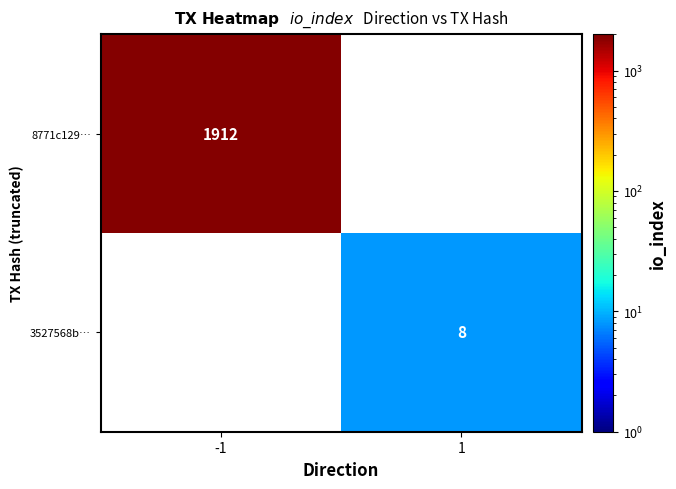

The value of 8771c129… at -1 is 439. True or false?

False